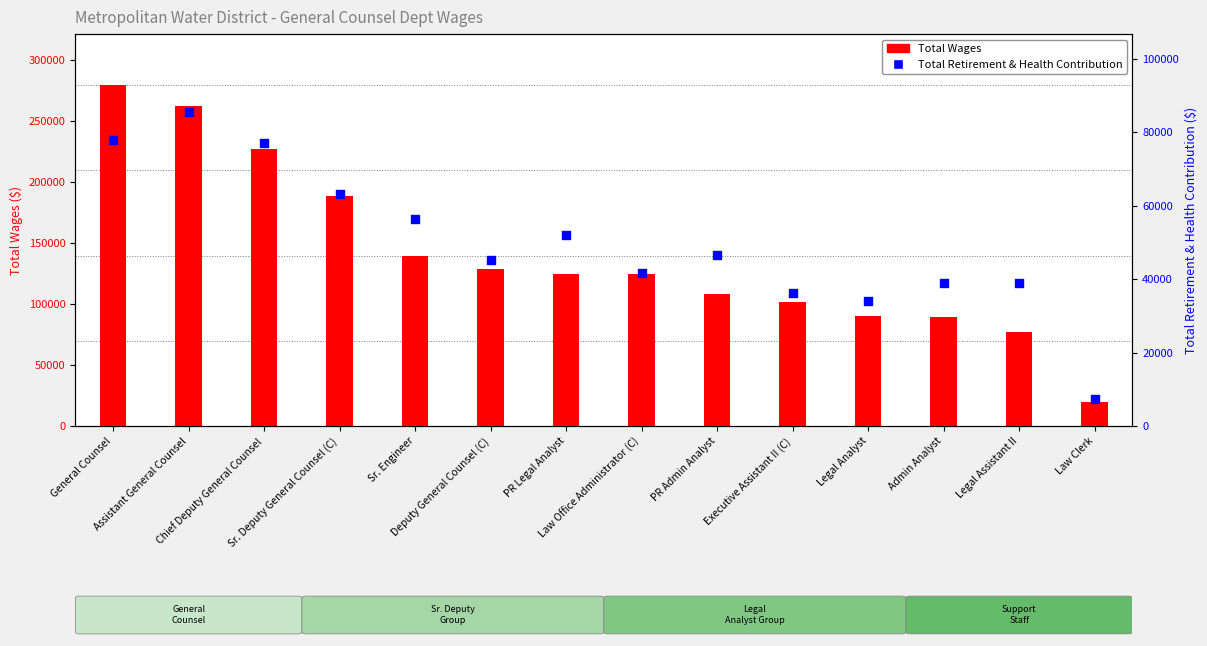

Which series reaches the maximum Y coordinate?

Total Wages